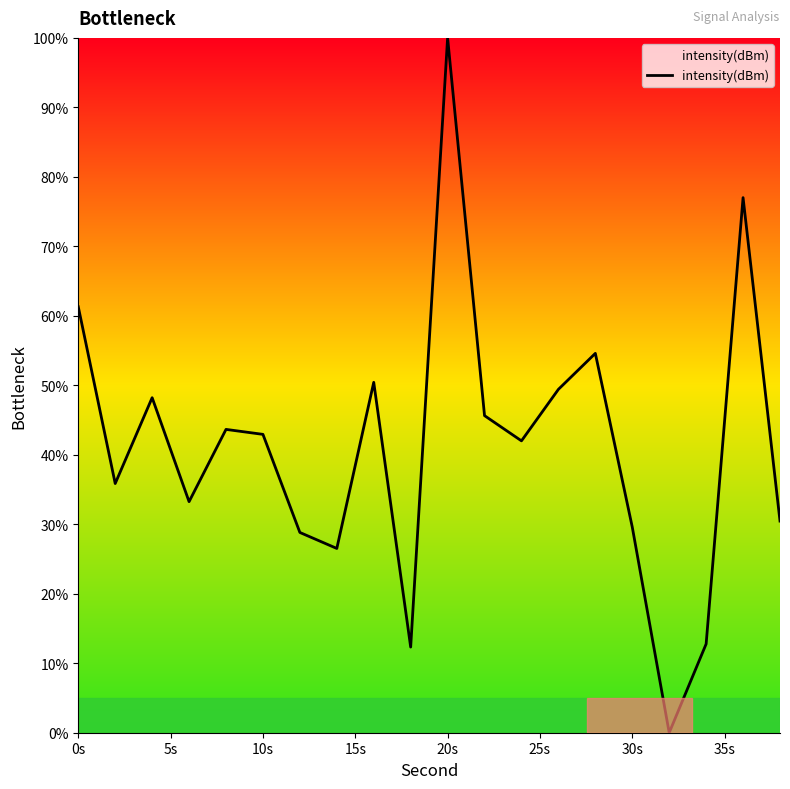

What is the sum of all values?

824.8